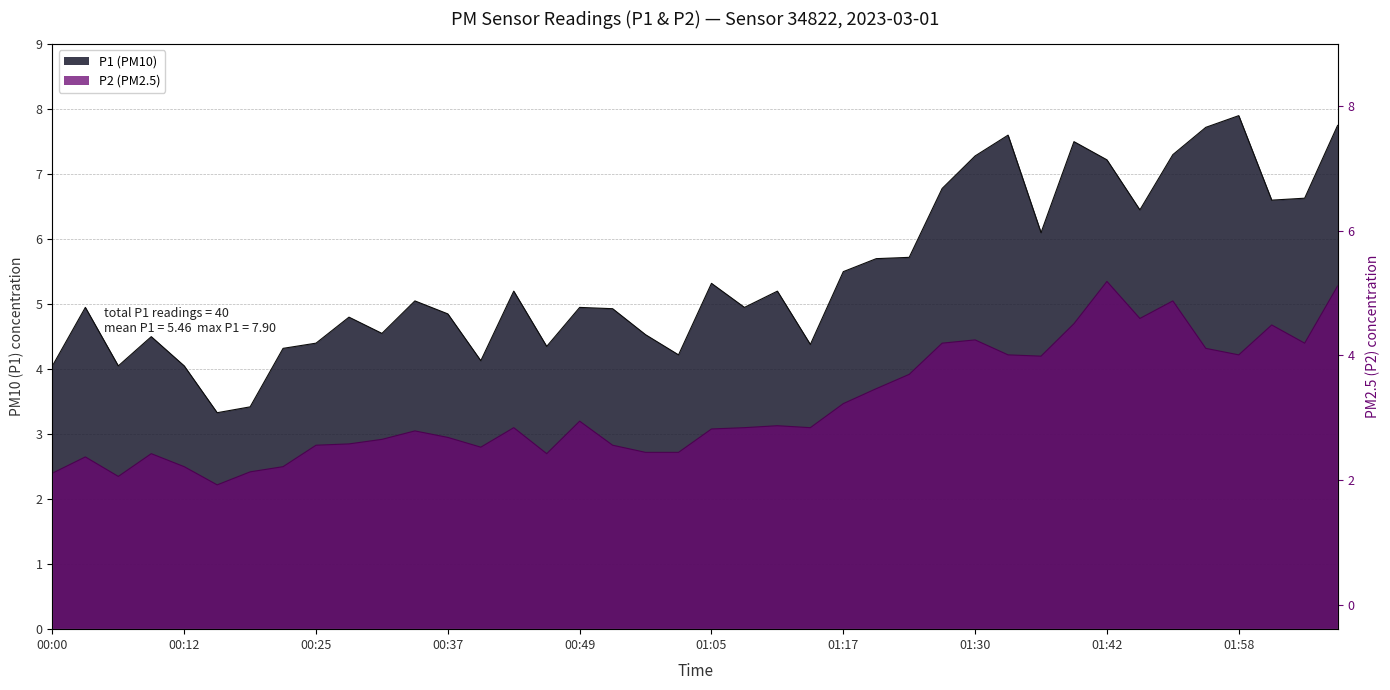

How many interior local peaks does the P2 series have?

10